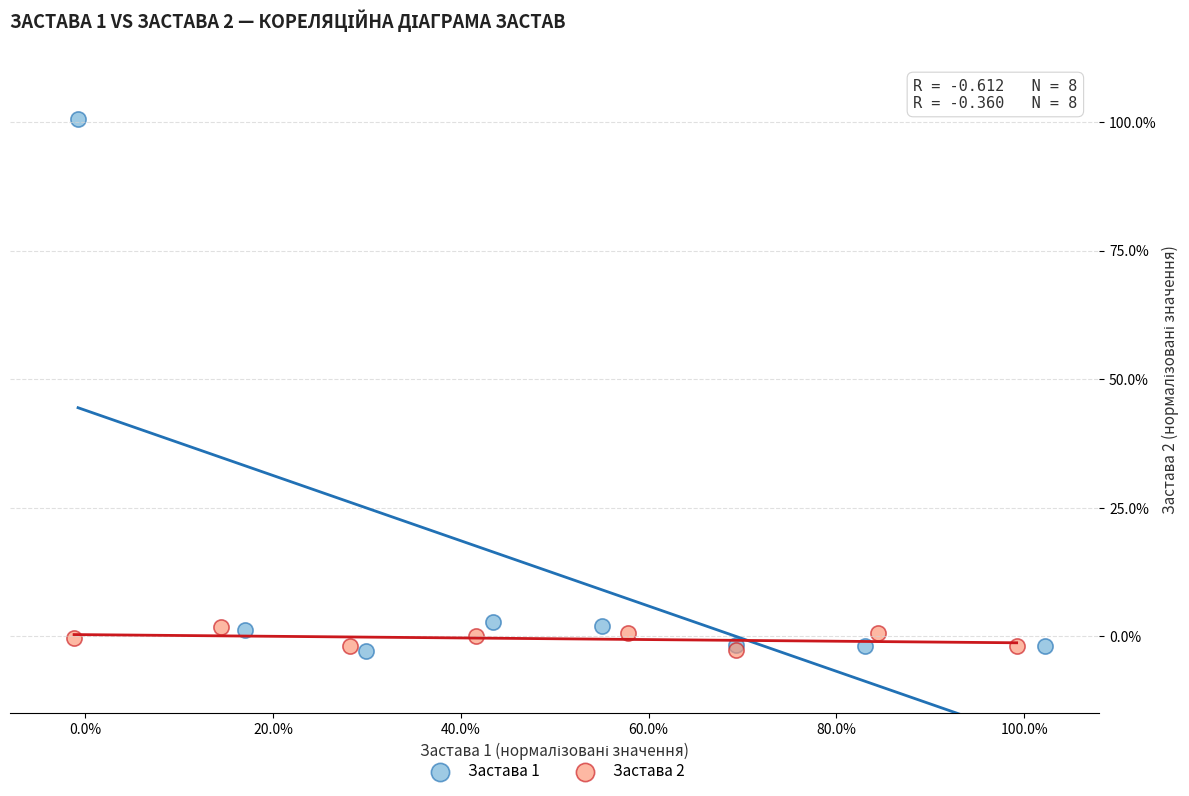

Which series has the largest Y range (max minus min)?

Застава 1